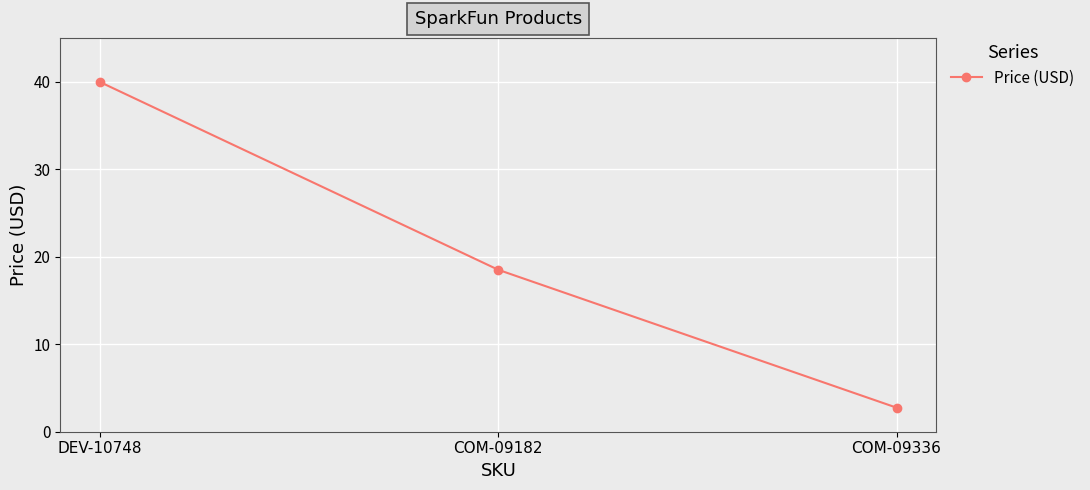

True or false: the data shows 18.5 at COM-09182.

True